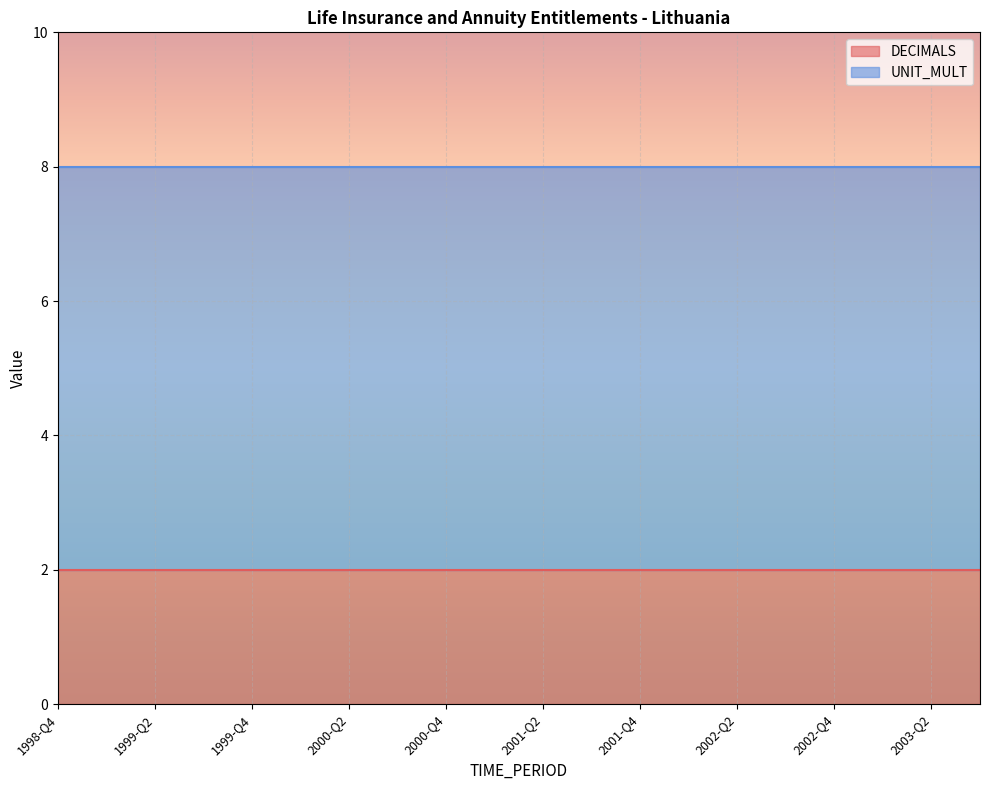

Reading left to right, transcribe all the data shown in this chart.

DECIMALS: 1998-Q4=2	1999-Q1=2	1999-Q2=2	1999-Q3=2	1999-Q4=2	2000-Q1=2	2000-Q2=2	2000-Q3=2	2000-Q4=2	2001-Q1=2	2001-Q2=2	2001-Q3=2	2001-Q4=2	2002-Q1=2	2002-Q2=2	2002-Q3=2	2002-Q4=2	2003-Q1=2	2003-Q2=2	2003-Q3=2
UNIT_MULT: 1998-Q4=6	1999-Q1=6	1999-Q2=6	1999-Q3=6	1999-Q4=6	2000-Q1=6	2000-Q2=6	2000-Q3=6	2000-Q4=6	2001-Q1=6	2001-Q2=6	2001-Q3=6	2001-Q4=6	2002-Q1=6	2002-Q2=6	2002-Q3=6	2002-Q4=6	2003-Q1=6	2003-Q2=6	2003-Q3=6